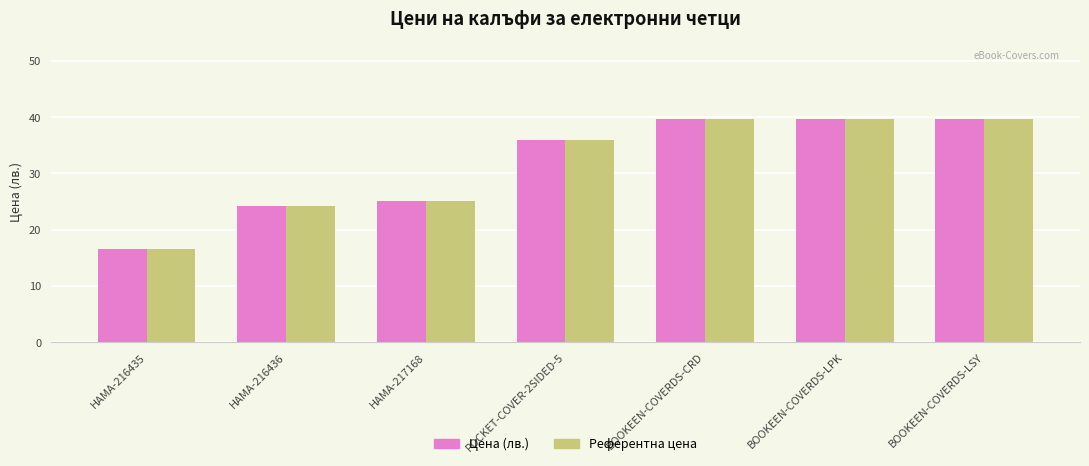

At how many categories does at least one series exceed 23?

6